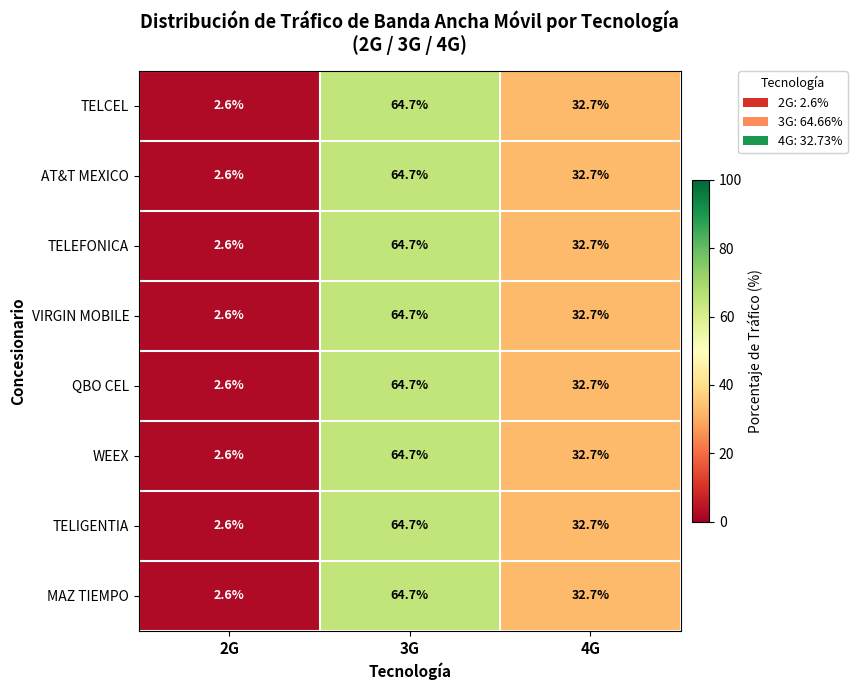

The value of TELCEL at 3G is 64.7. True or false?

True